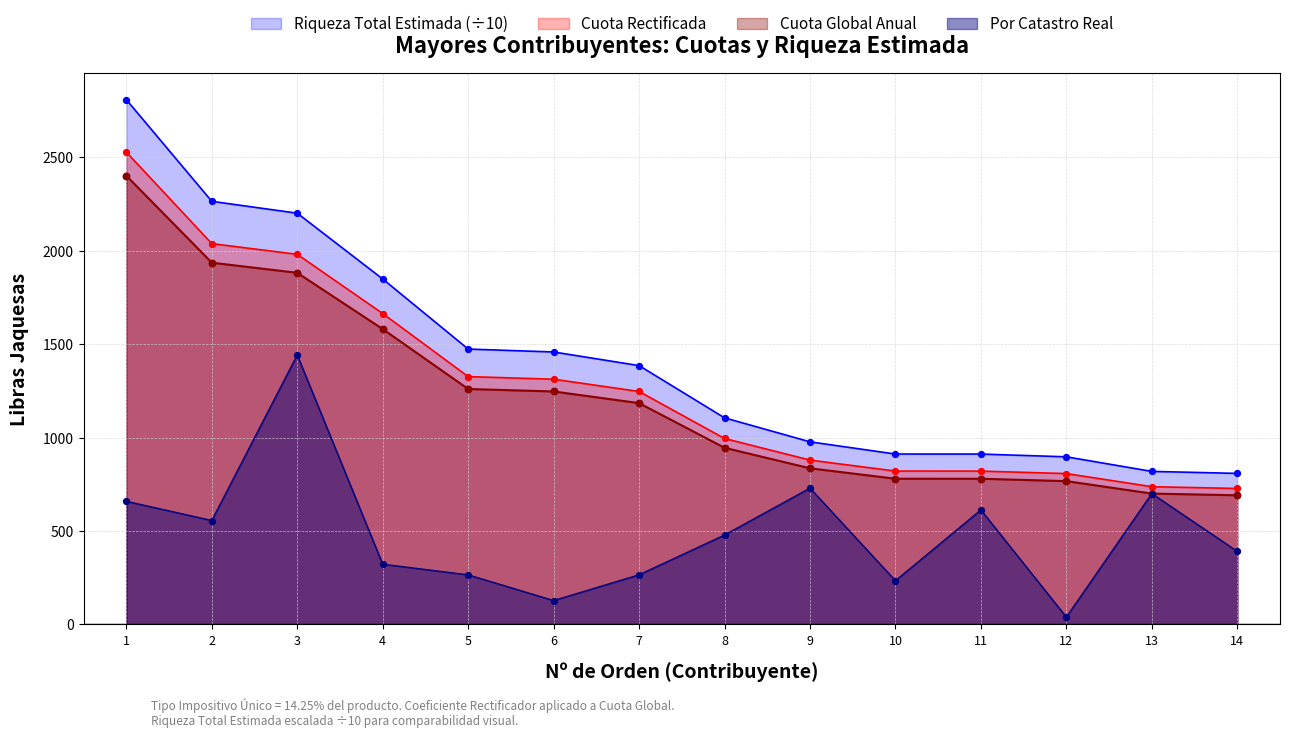

Which series has the largest Y range (max minus min)?

Riqueza Total Estimada